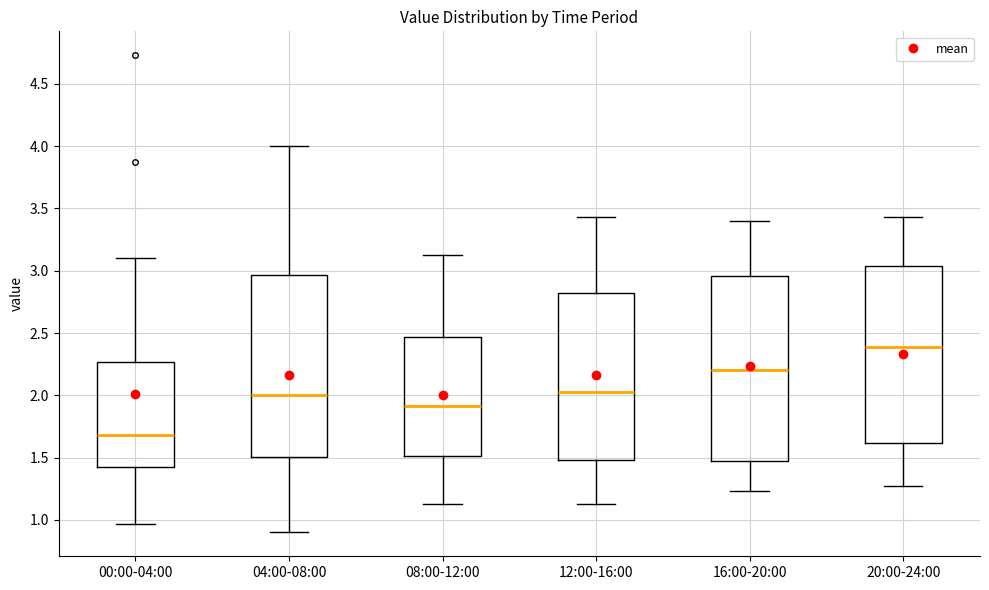

Which box has the highest median line?

20:00-24:00